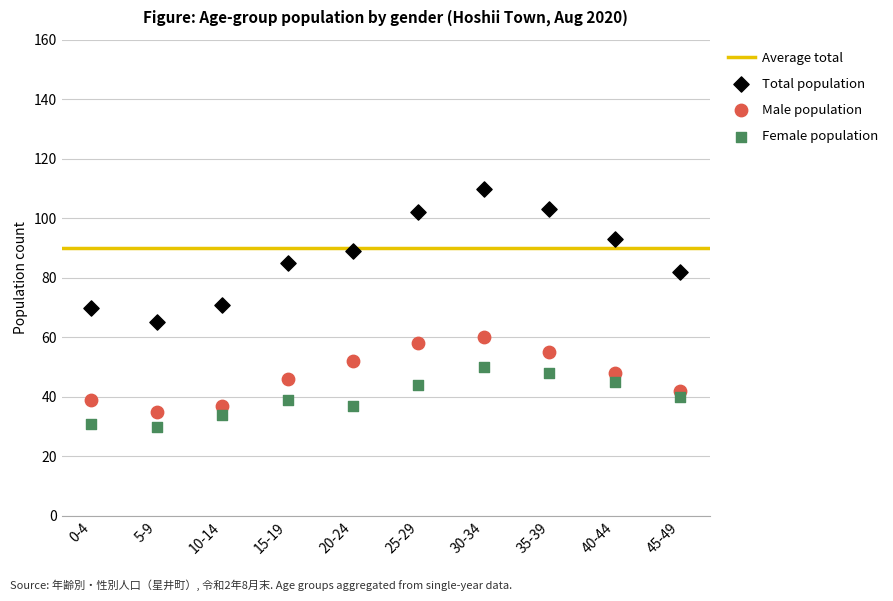

Which series has the widest spread of Y values?

Total population